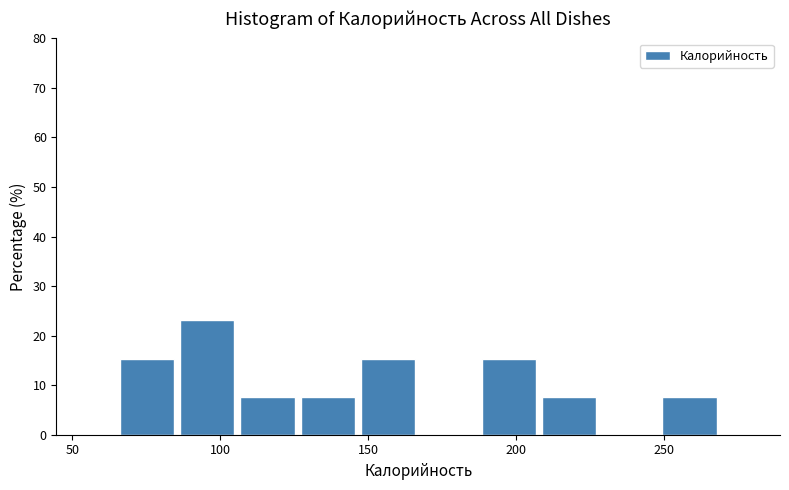

Over which range of the x-axis is the bar tallest?

85 to 105